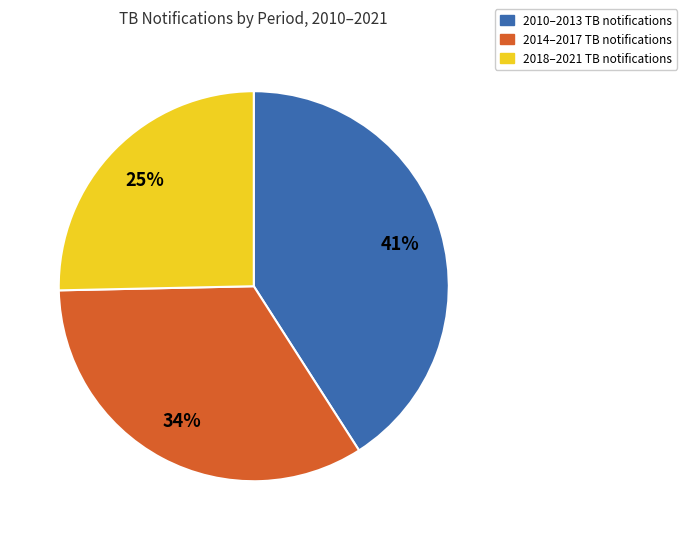

To the nearest percent, what is the difference between the largest and smallest slice percentages?

16%